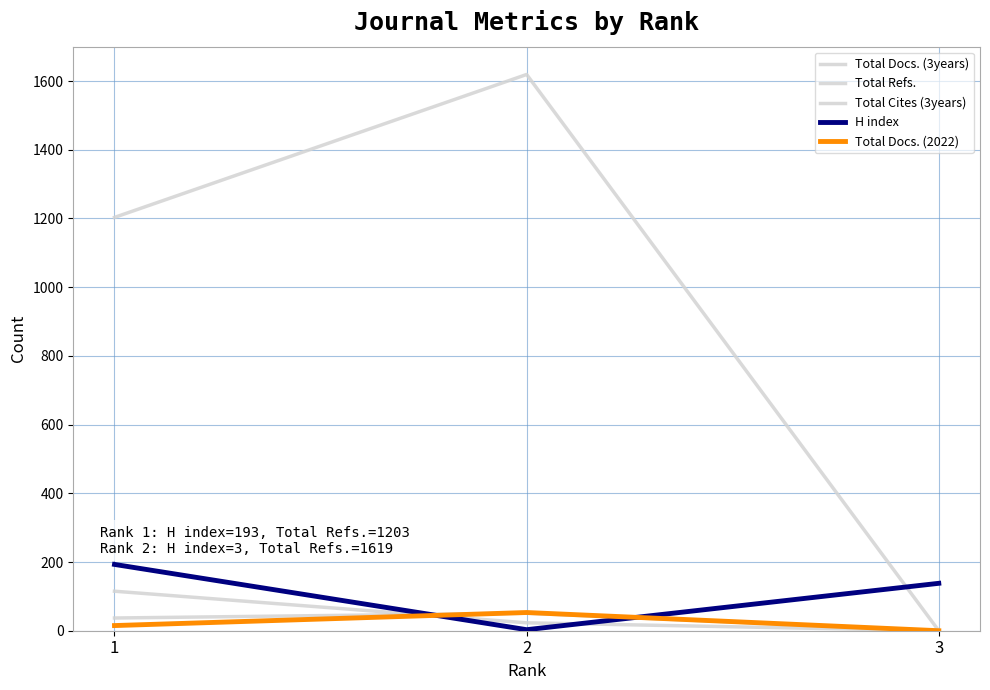

Does the chart have visible grid lines?

Yes